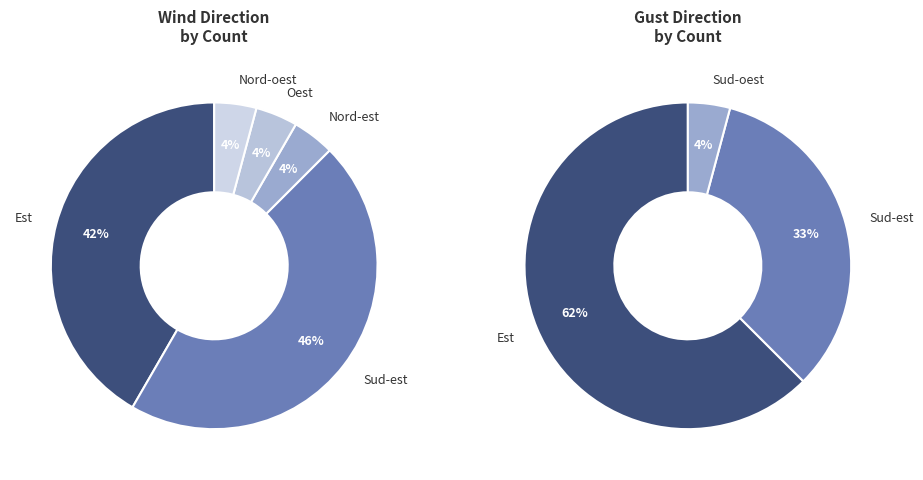

What portion of the pie excludes Oest?

95.8%